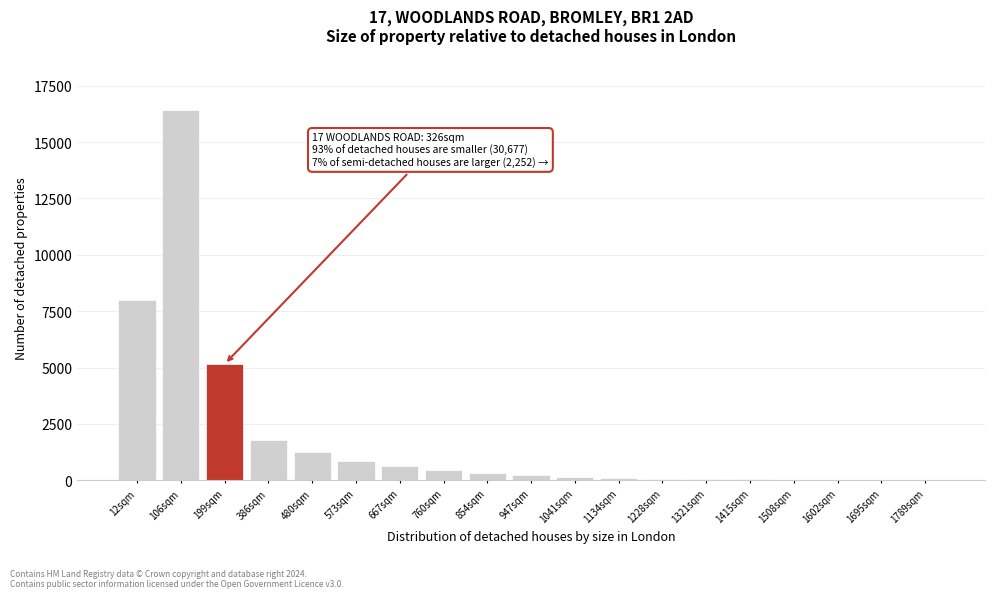

At which label is the value closest to 8214?

12sqm